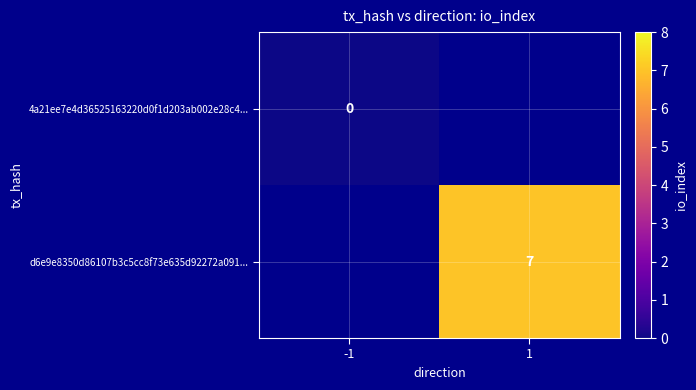

Is the value of d6e9e8350d86107b3c5cc8f73e635d92272a091... at 1 greater than the value of 4a21ee7e4d36525163220d0f1d203ab002e28c4... at -1?

Yes